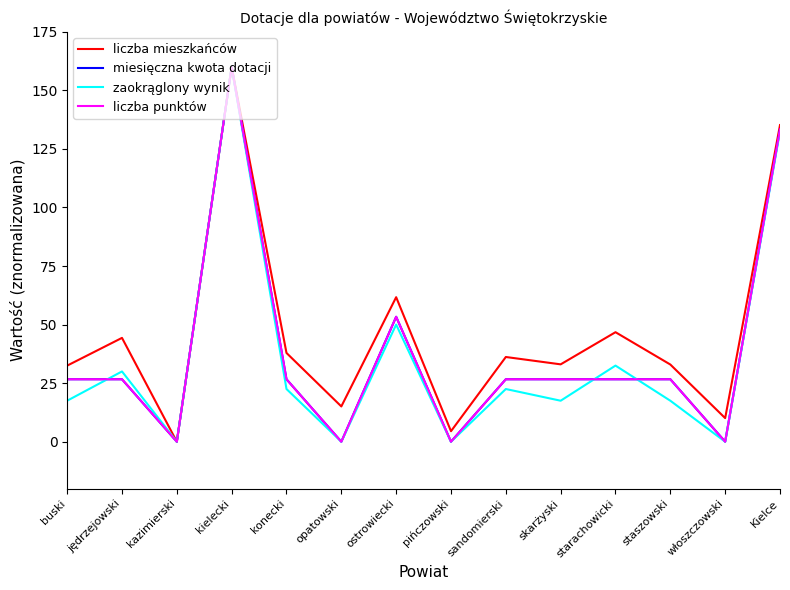

Does the chart have visible grid lines?

No